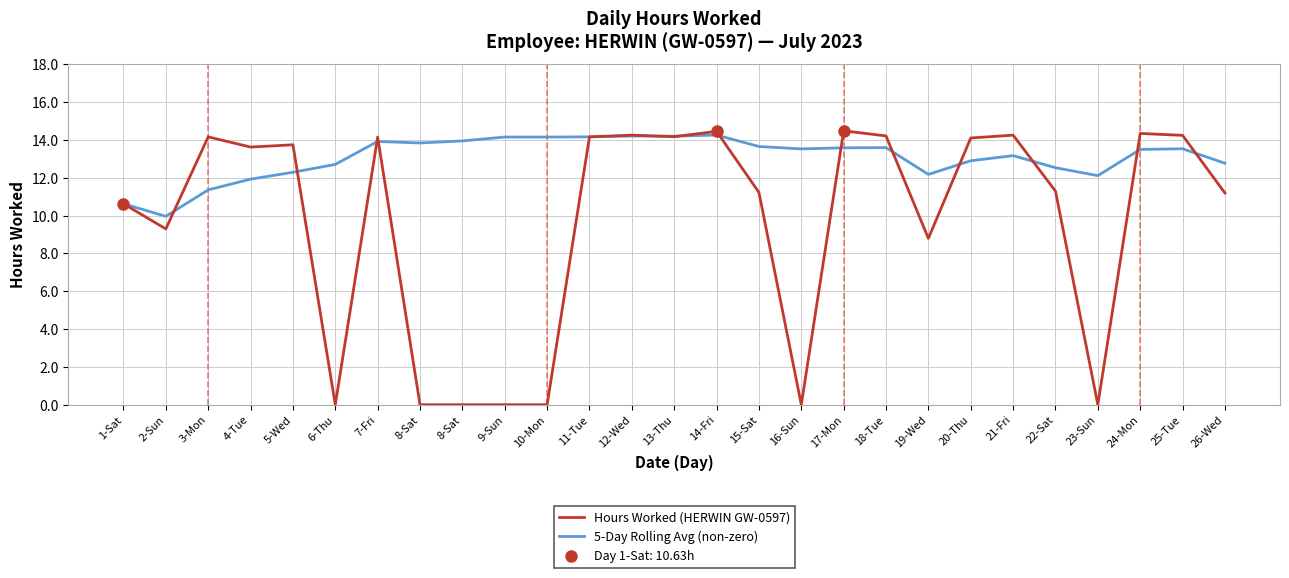

Where is the first local minimum for 5-Day Rolling Avg (non-zero)?

2-Sun